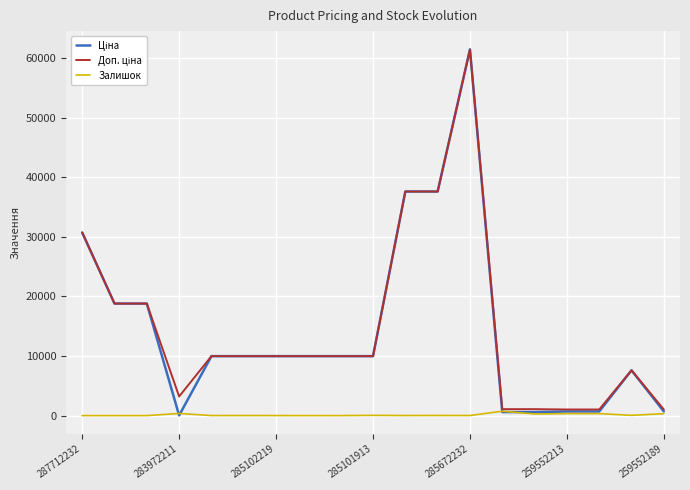

What is the greatest value displayed?

61434.3